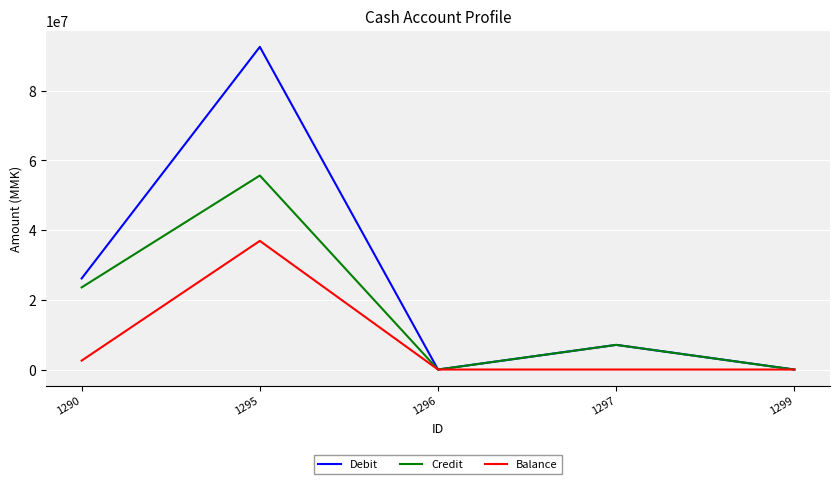

Rank the series by their maximum value, from lowest to highest.

Balance, Credit, Debit